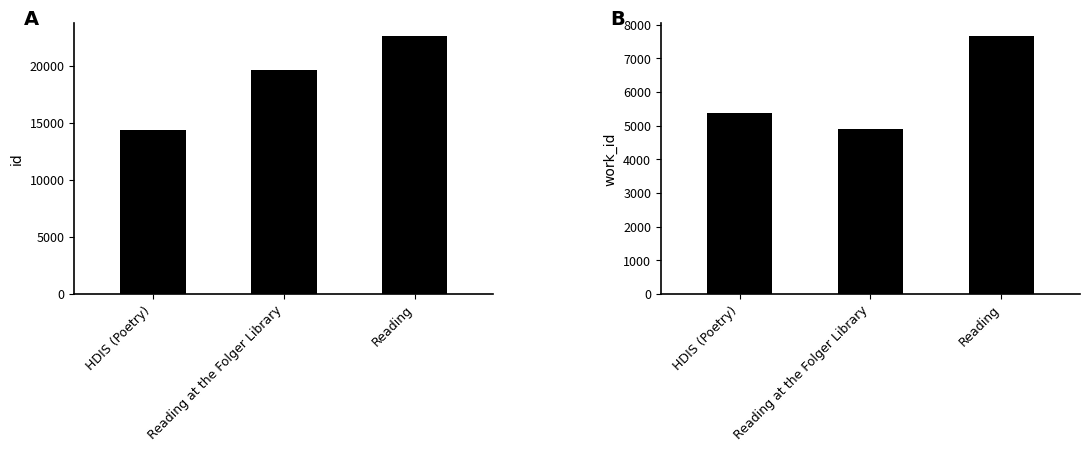

What is the label of the 2nd bar from the right?

Reading at the Folger Library